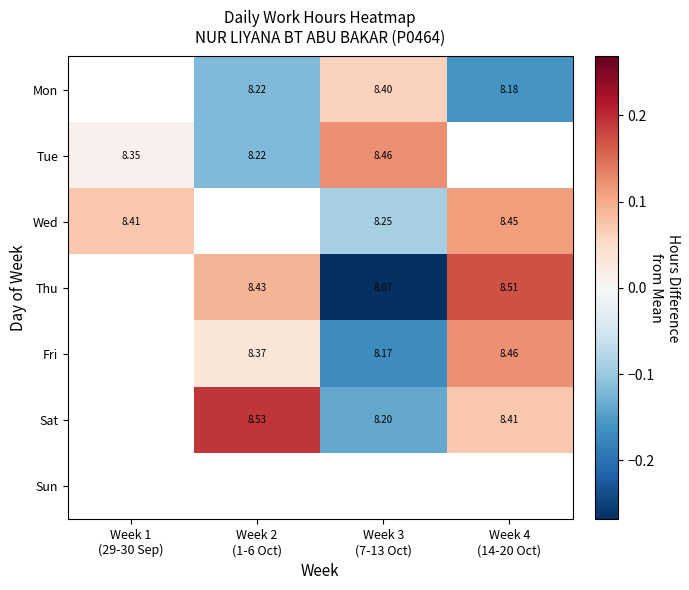

Which has a higher value, Week 4
(14-20 Oct) or Week 2
(1-6 Oct)?

Week 2
(1-6 Oct)